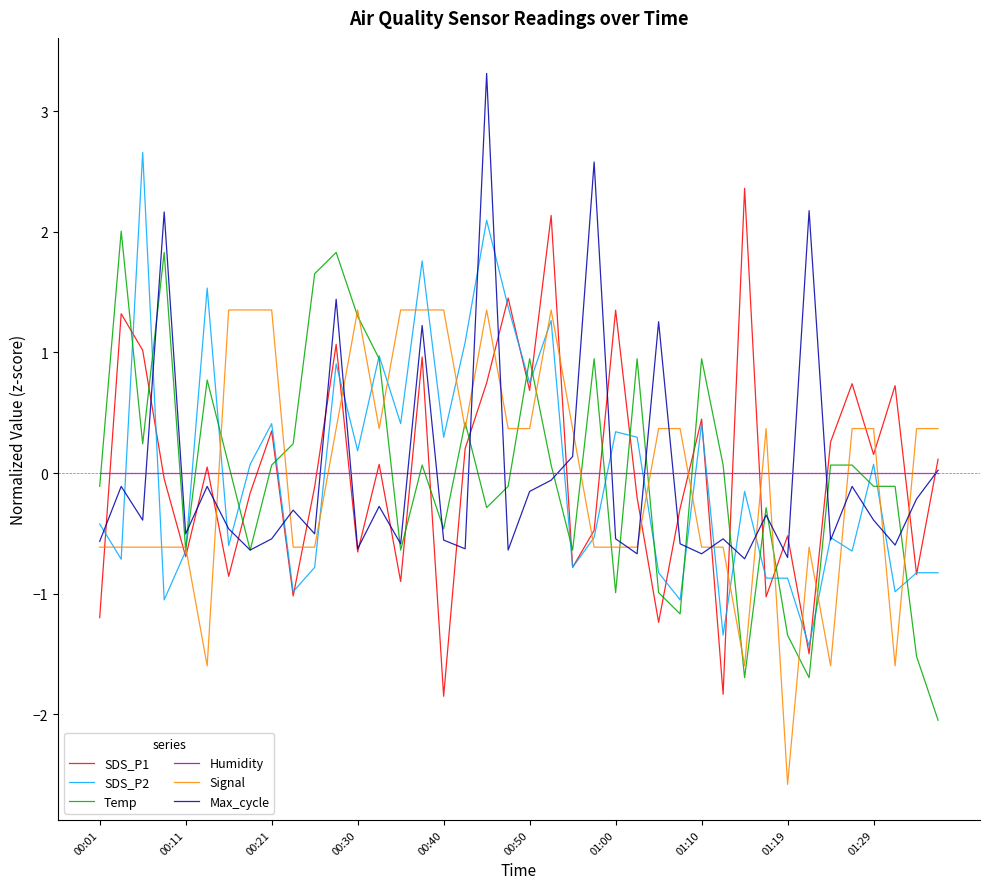

What is the difference between the maximum and minimum values in the SDS_P1 series?

4.2